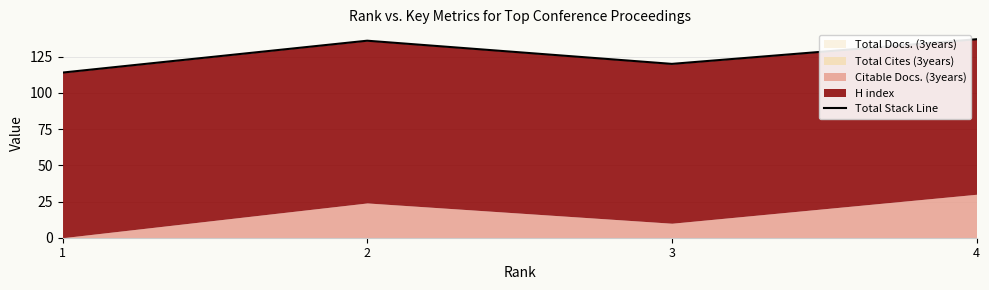

Between 2 and 1, which is larger?

2